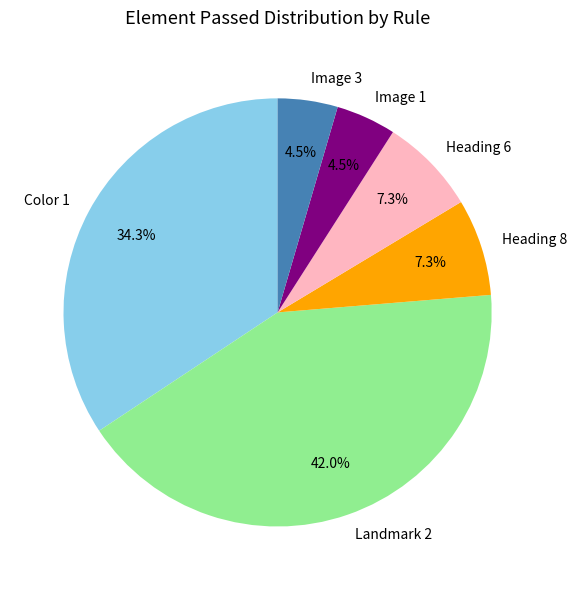

Does any single category account for the majority?

No